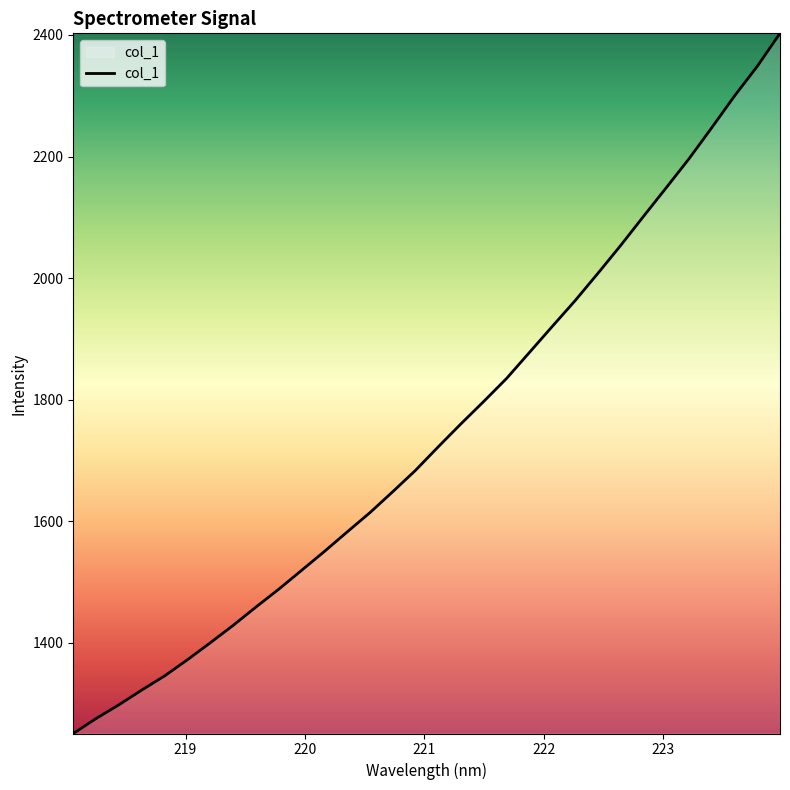

How many lines are shown in the chart?

1